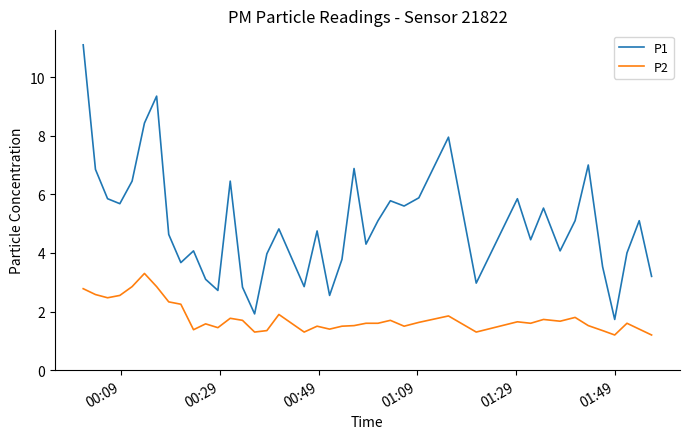

Rank the series by their average value, from lowest to highest.

P2, P1